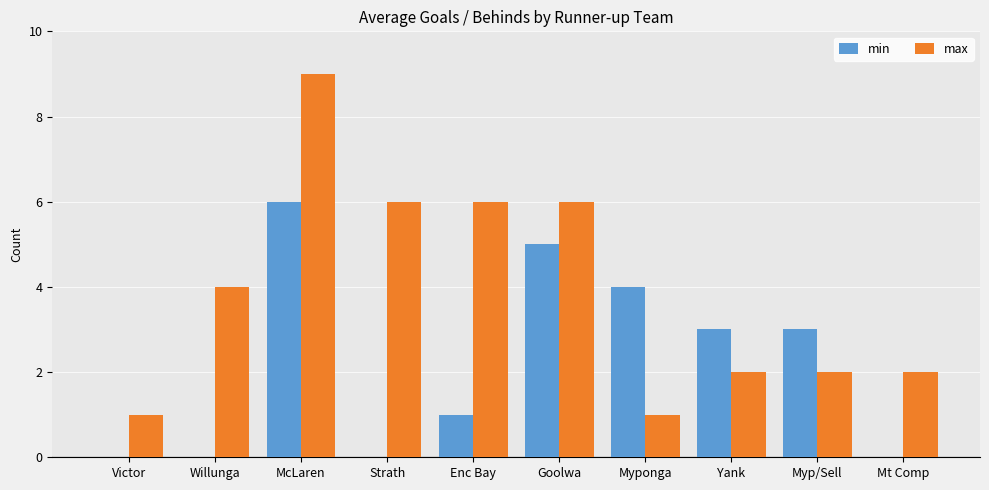

How many groups of bars are there?

10